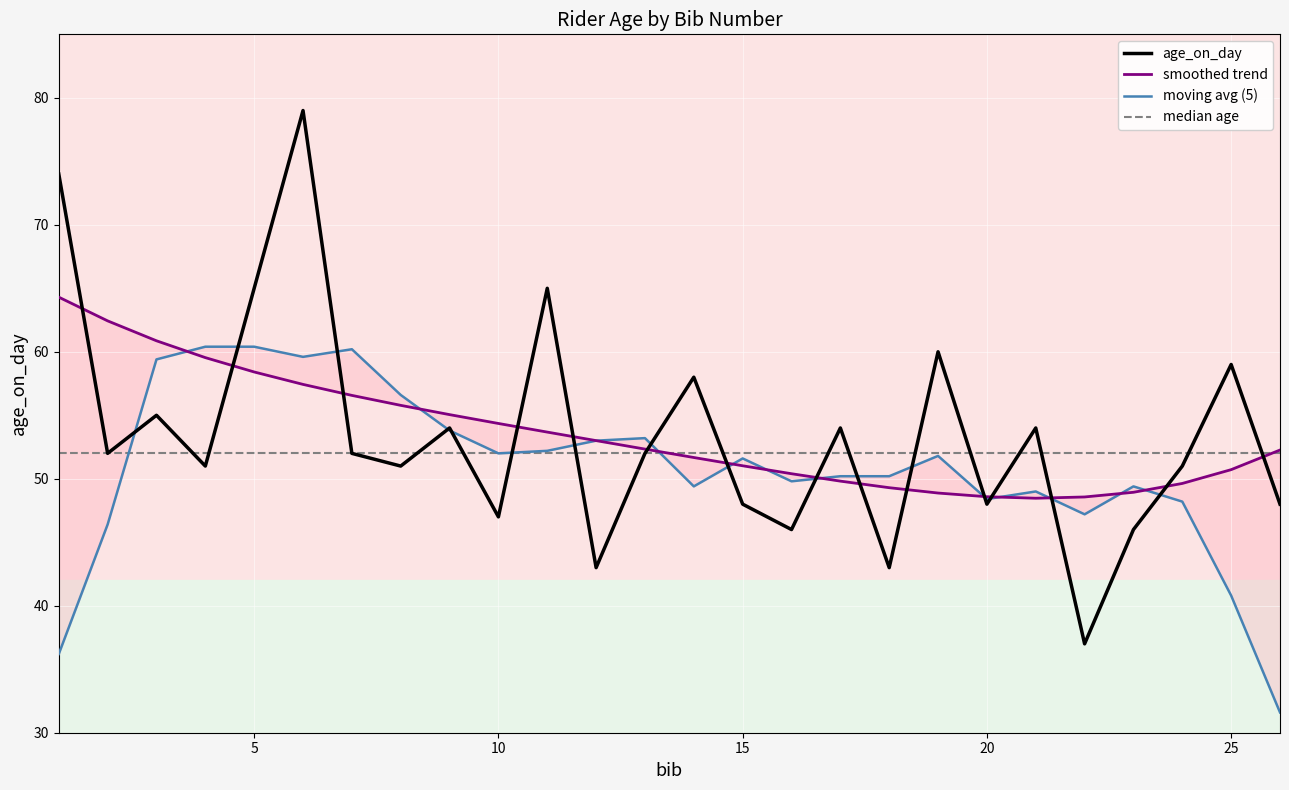

What value does the data have at 1, to the nearest 10?

70